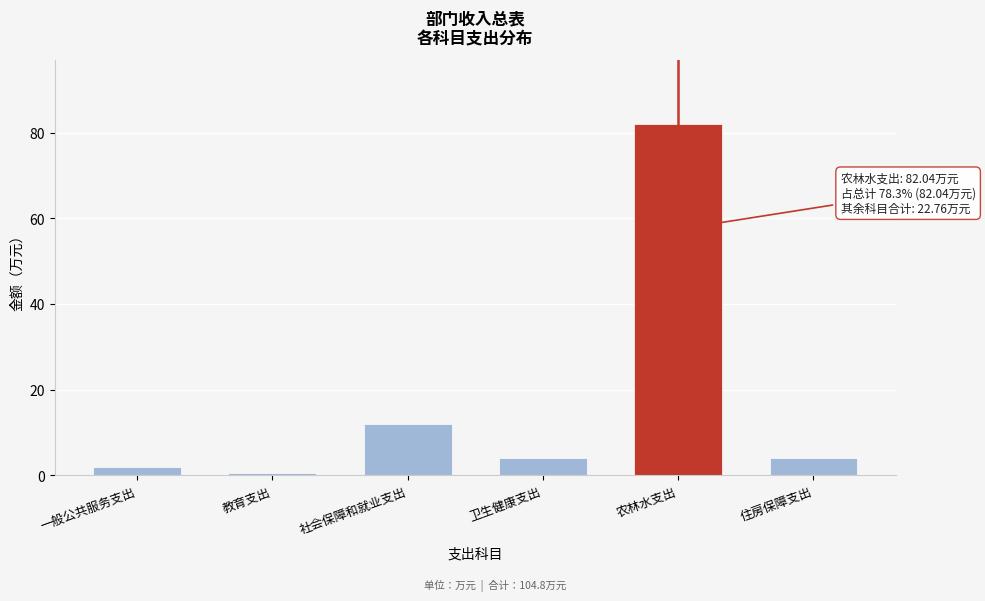

The chart shows a value of 143.1 at 农林水支出. True or false?

False